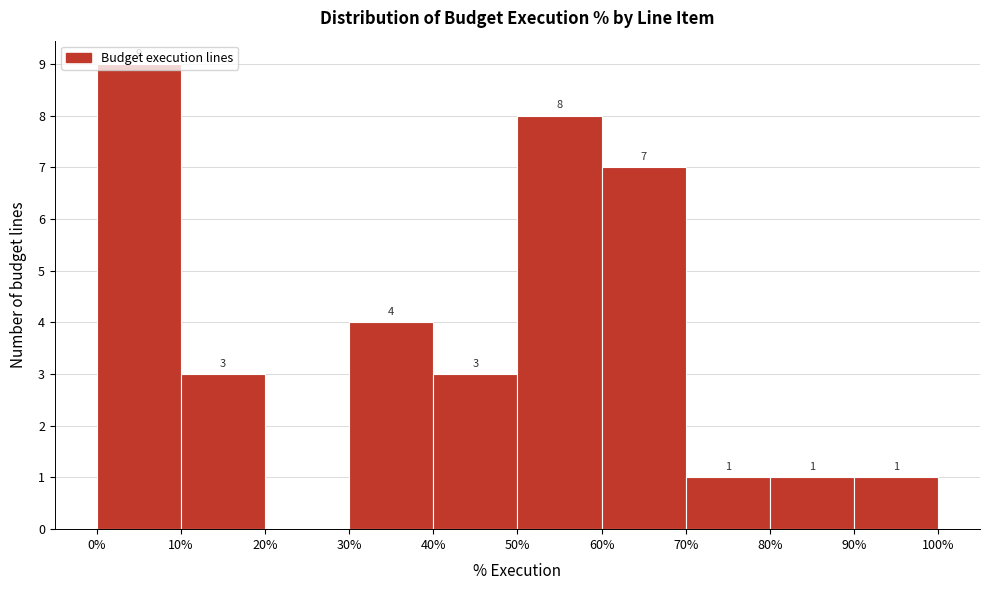

Which range on the x-axis has the tallest bar?

0% to 10%